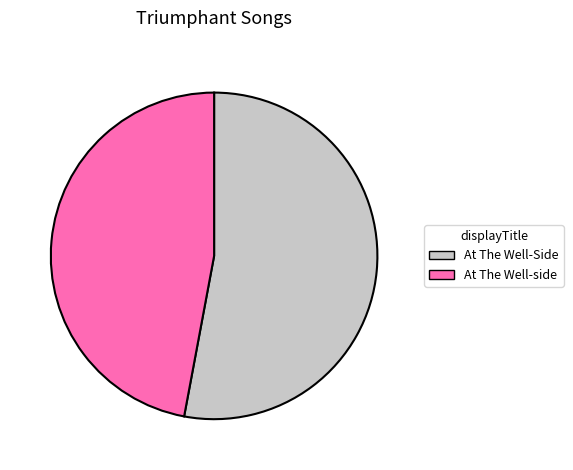

Is there any slice that represents more than half of the pie?

Yes